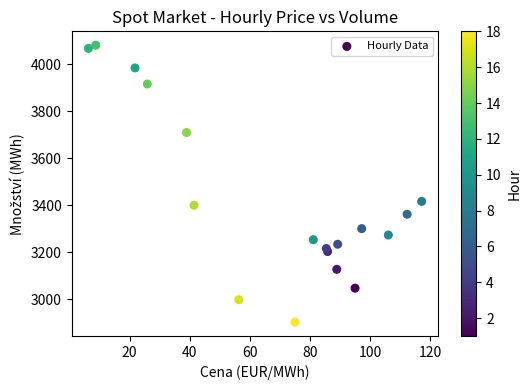

What Y value in the scatter plot is closest to 3492?

3416.8